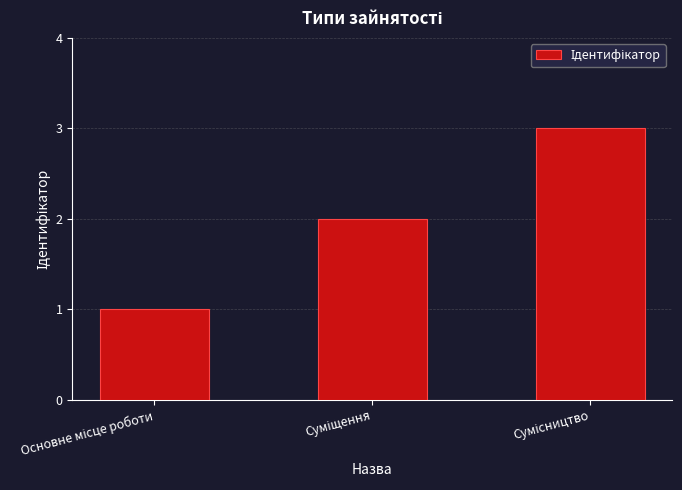

What is the maximum value shown in the chart?

3